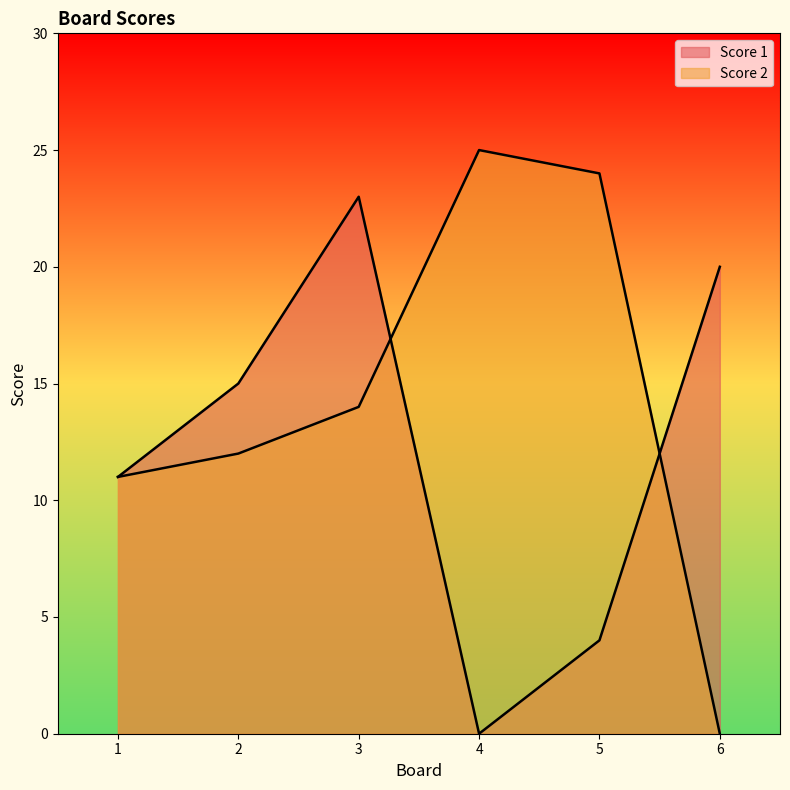

How many distinct data groups are displayed?

2